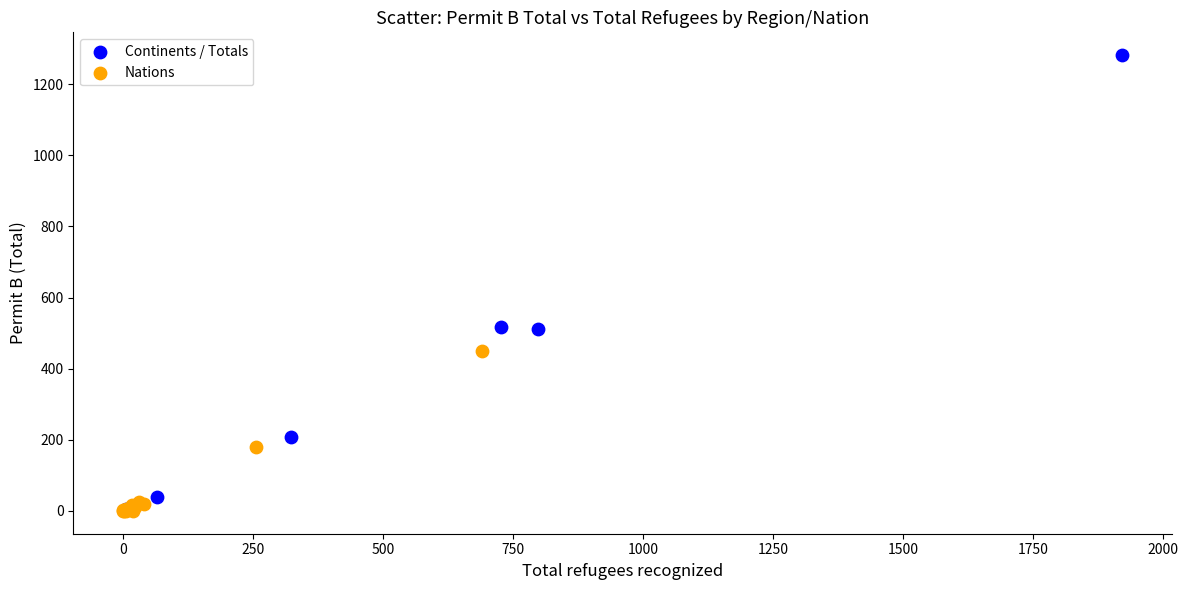

Which series contains the highest Y value?

Continents / Totals